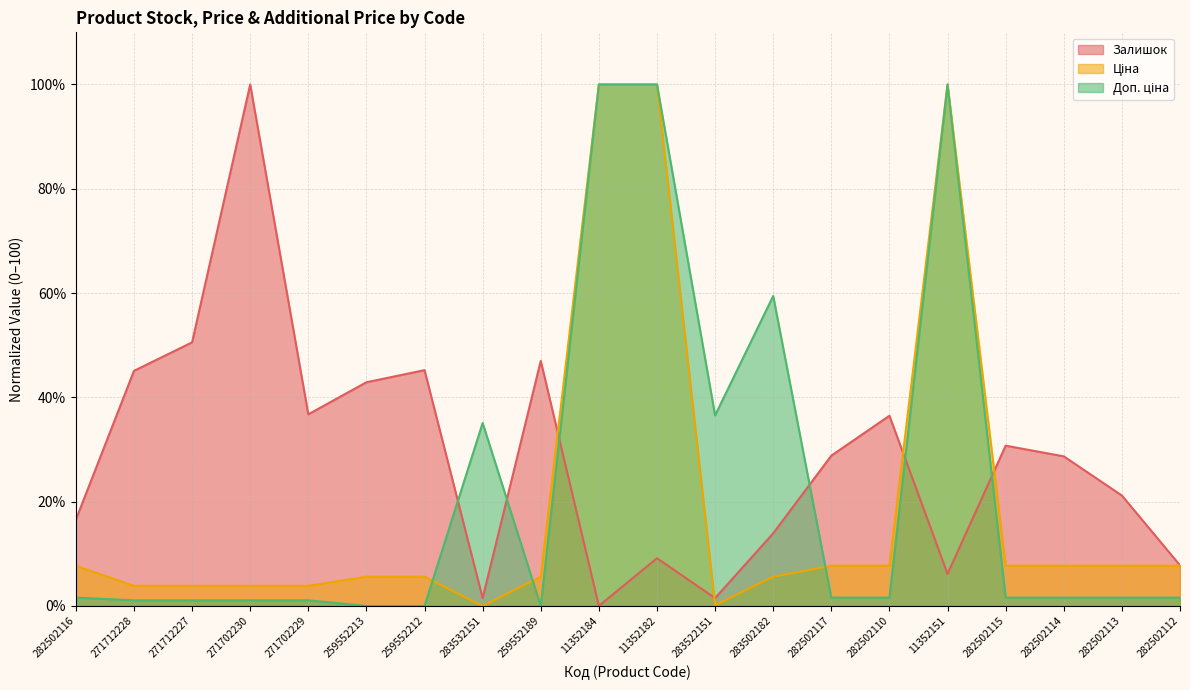

What is the difference between the maximum and second lowest values in the Залишок series?

98.5